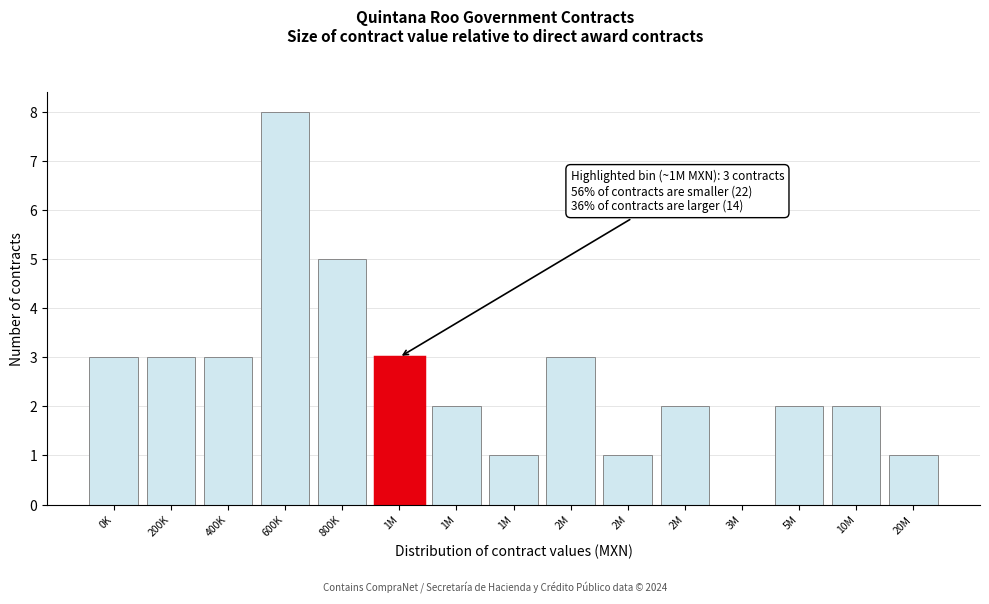

Count the number of data series in this chart.

1